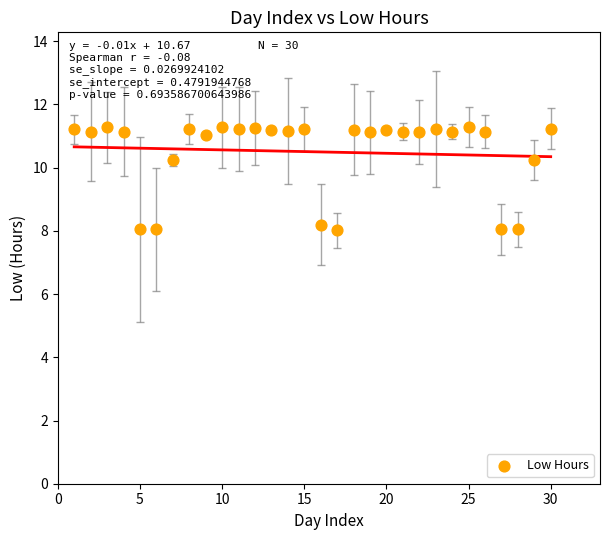

What is the range of Y values (max minus min)?

3.3